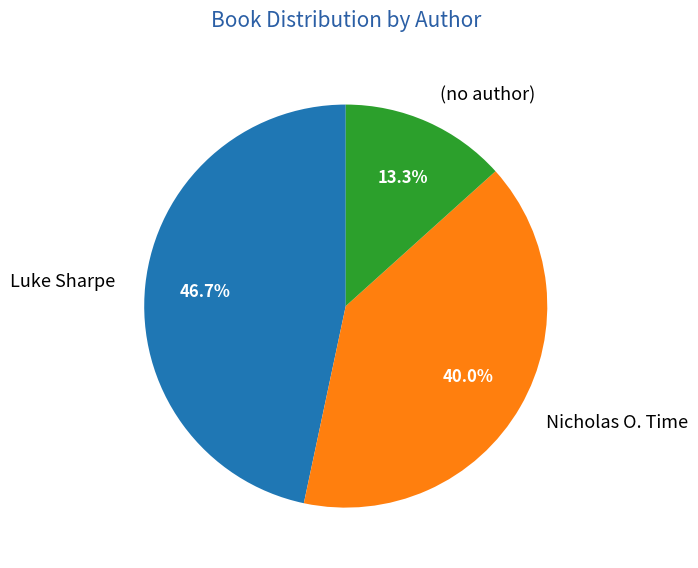

What portion of the pie excludes Luke Sharpe?

53.3%